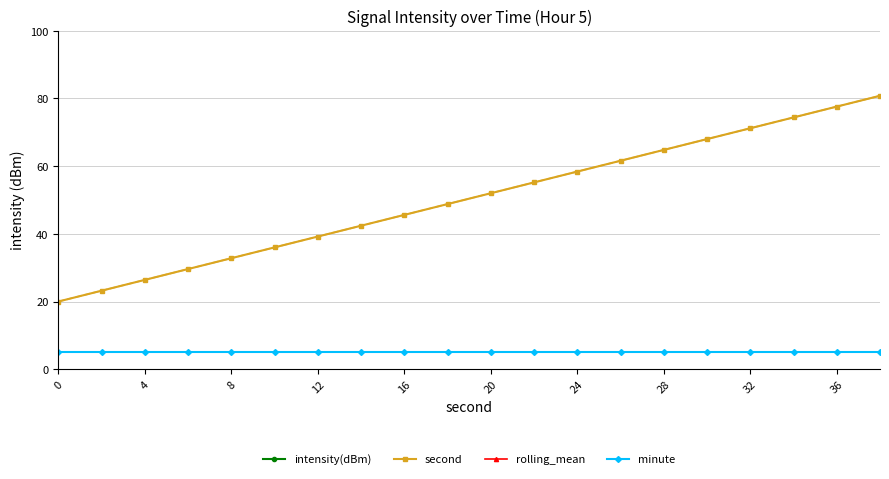

The second series shows 71.2 at 32. True or false?

True